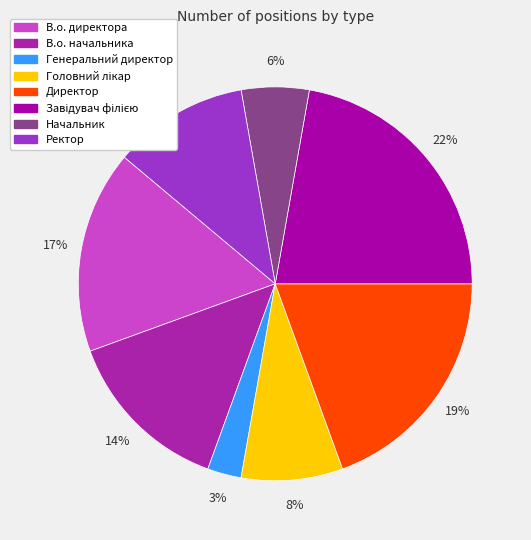

Rank the categories by value from lowest to highest.

Генеральний директор, Начальник, Головний лікар, Ректор, В.о. начальника, В.о. директора, Директор, Завідувач філією